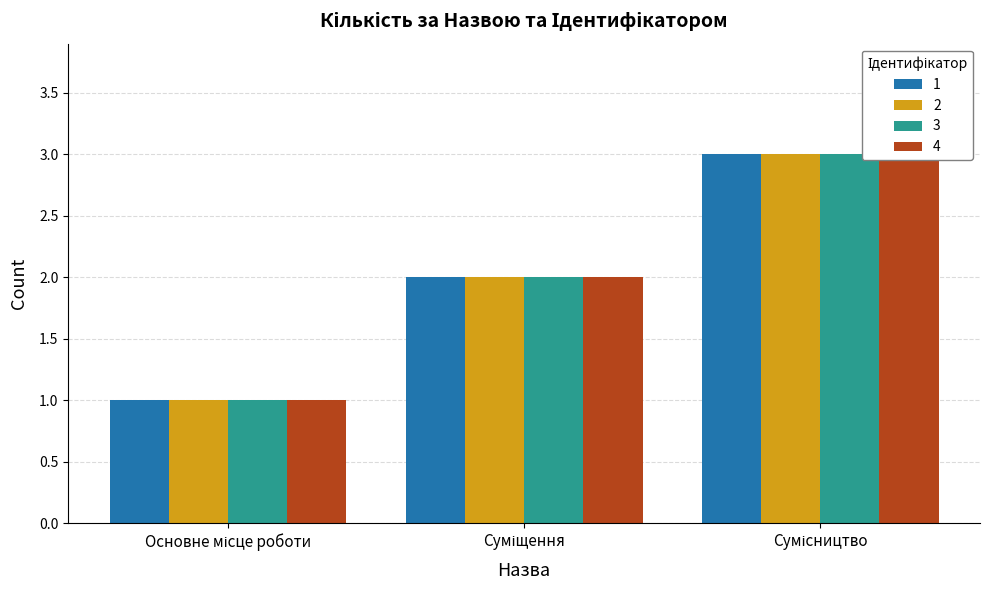

Is it true that 1 equals 1 at Суміщення?

False